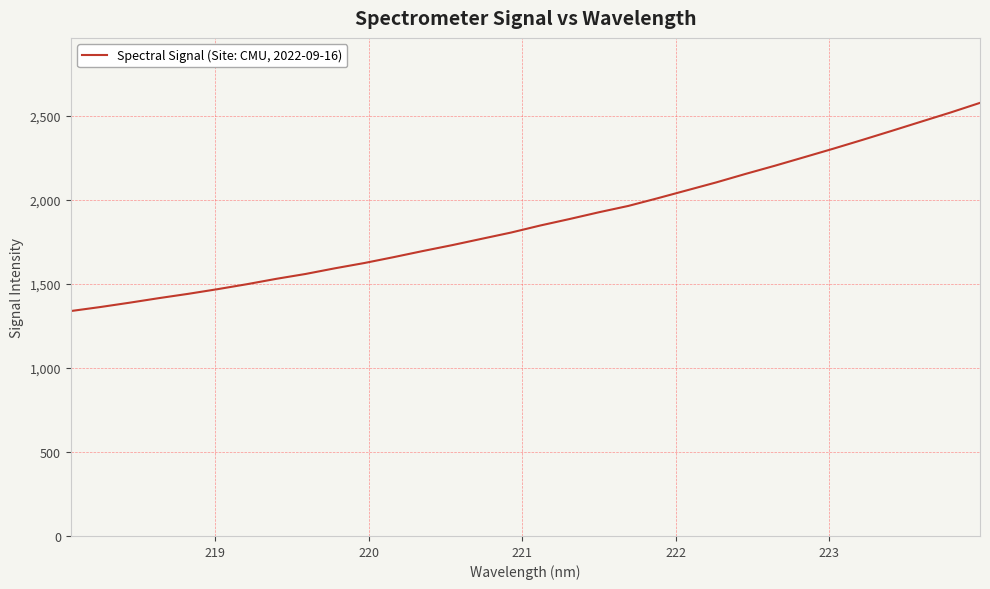

What is the maximum value shown in the chart?

2575.7